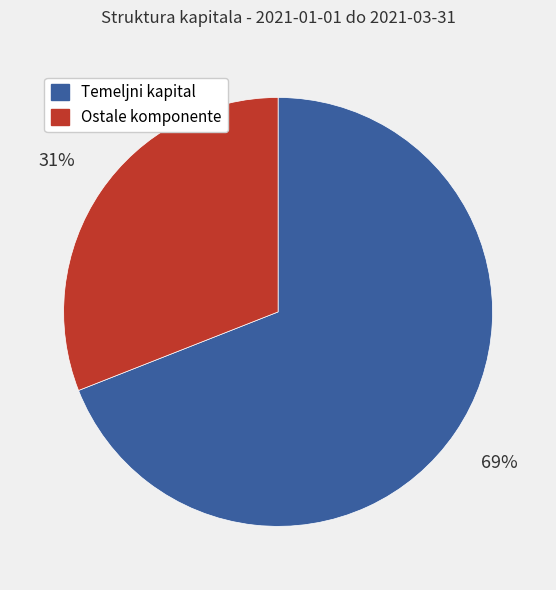

To the nearest percent, what is the average slice percentage?

50%